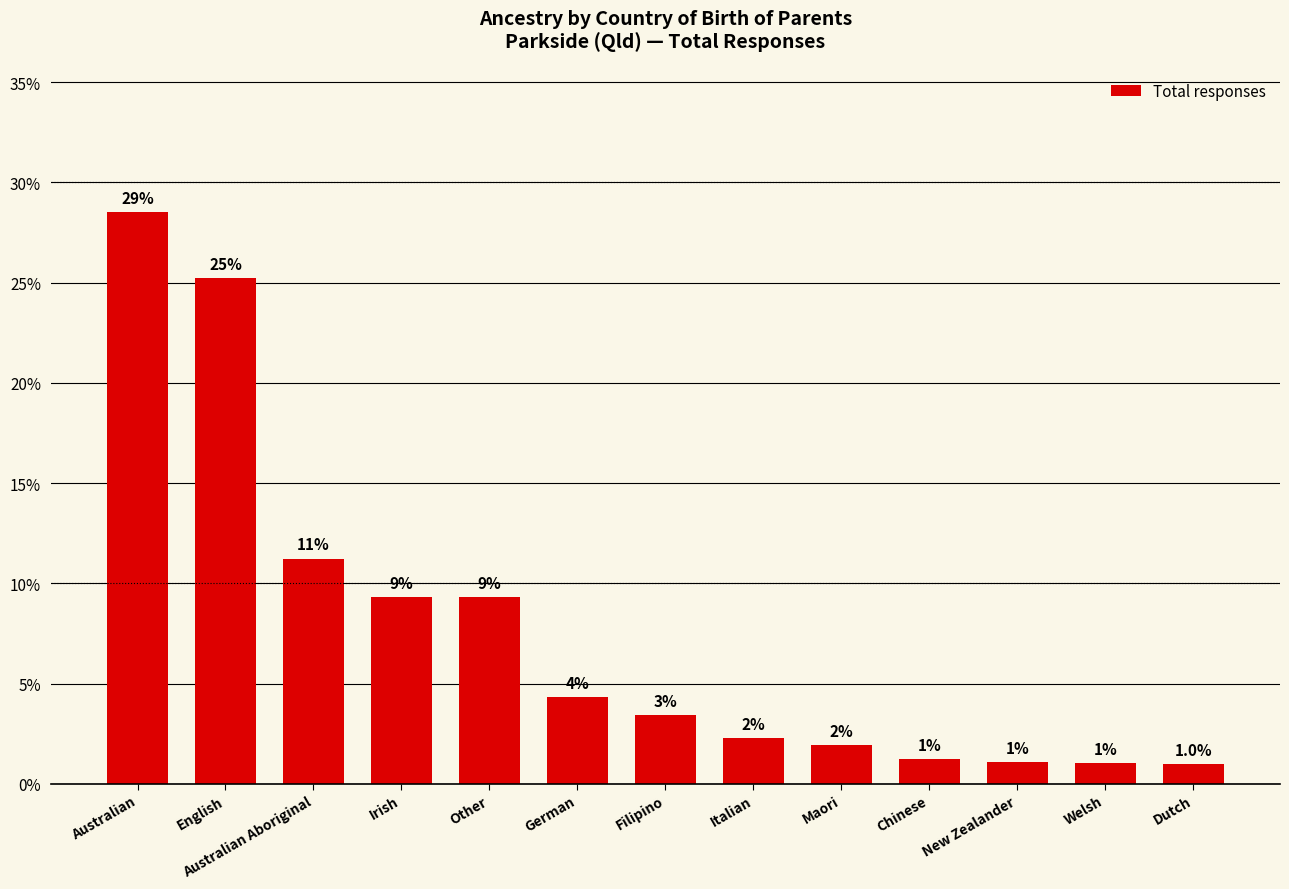

At which label does the data first exceed 3?

Australian